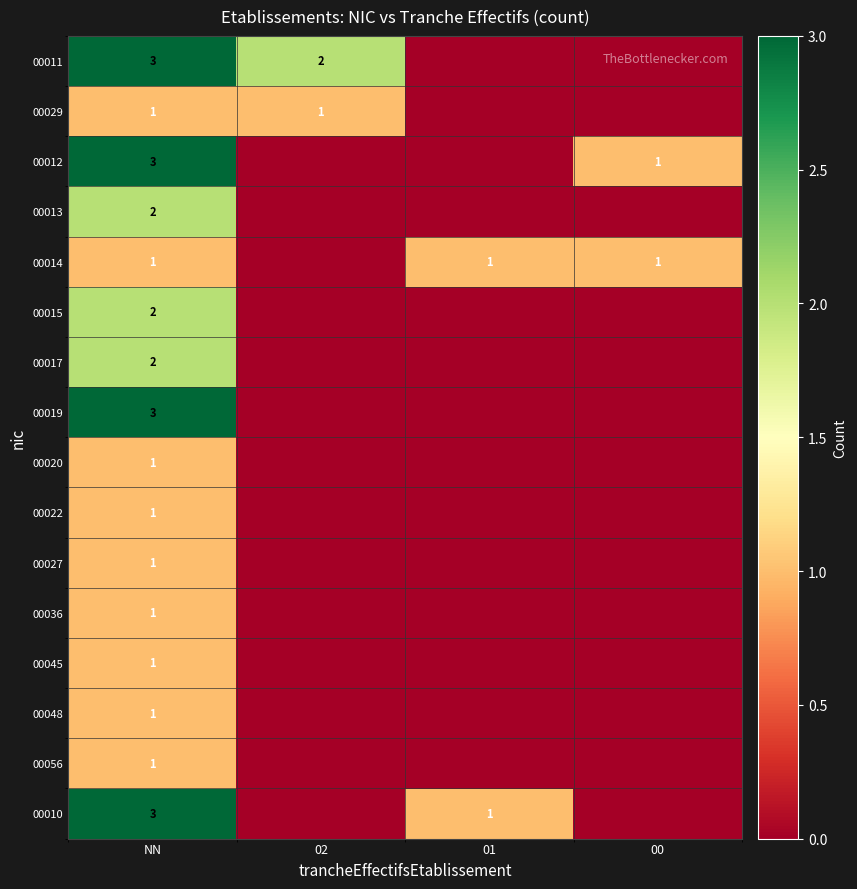

Is it true that 00014 equals 0 at 00?

False